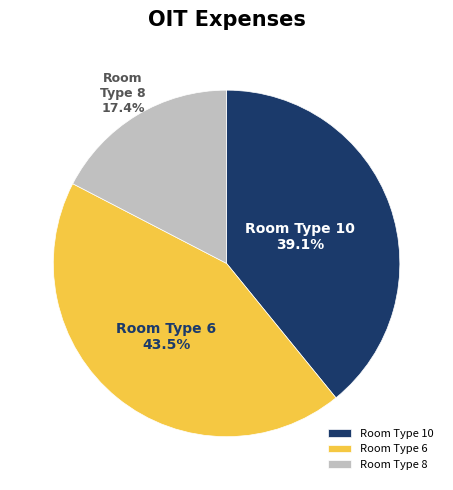

Rank the categories by value from highest to lowest.

Room Type 6, Room Type 10, Room Type 8